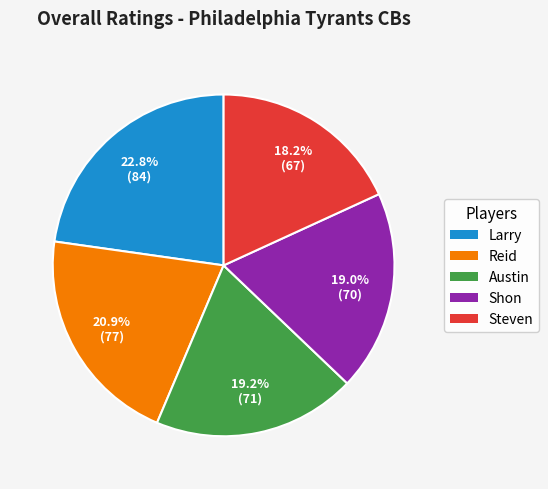

Is there any slice that represents more than half of the pie?

No